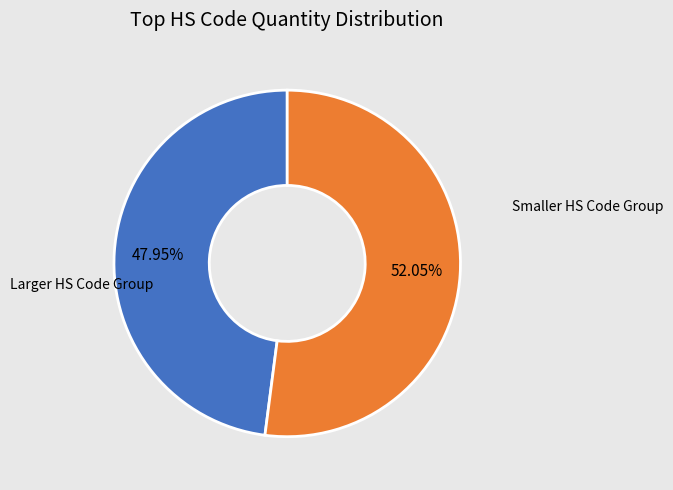

Does any single category account for the majority?

Yes